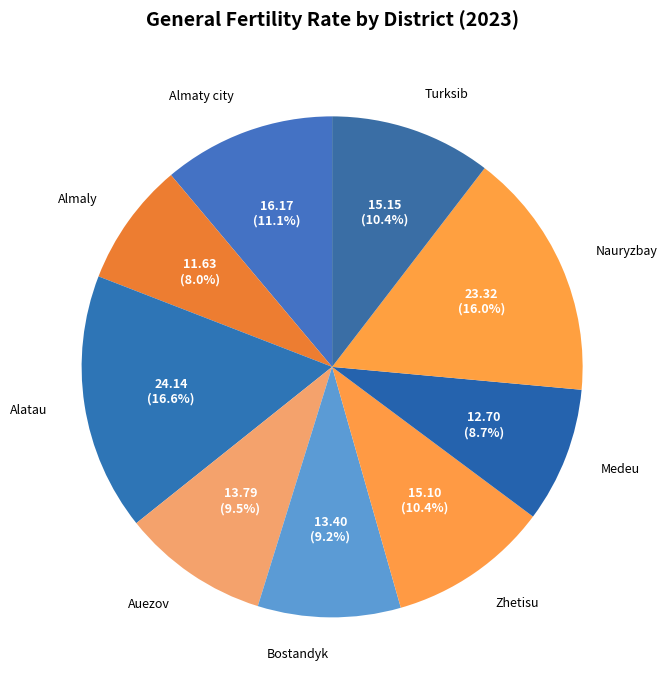

Combined, what portion of the pie is Auezov and Turksib?

19.9%